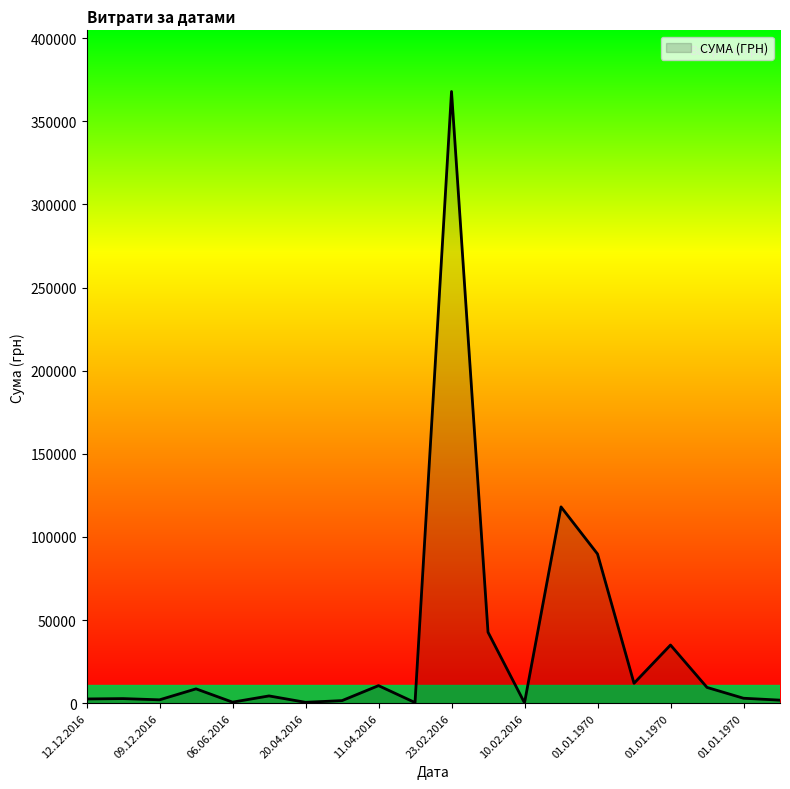

What is the difference between the maximum and minimum values?

367684.7